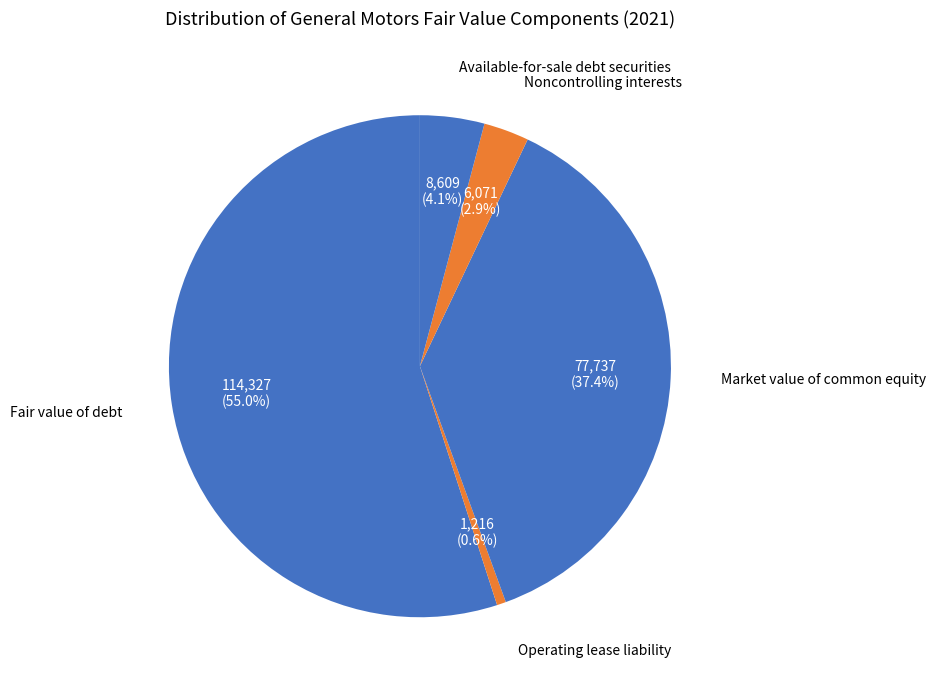

Count the number of slices in the pie.

5